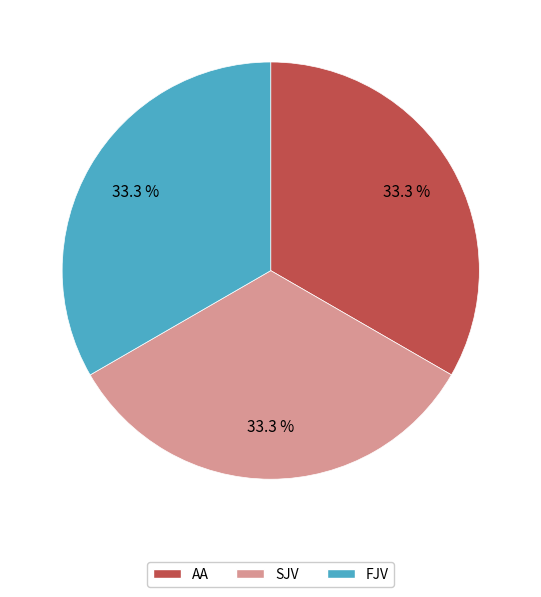

Do SJV and FJV together represent more than half of the pie?

Yes